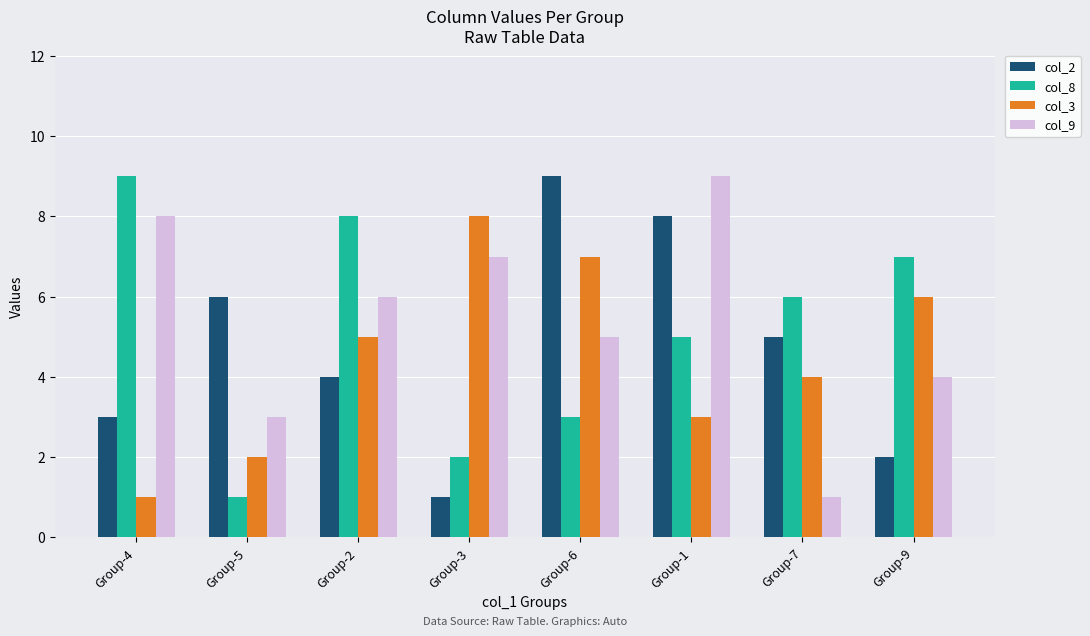

How many categories are shown in the chart?

8